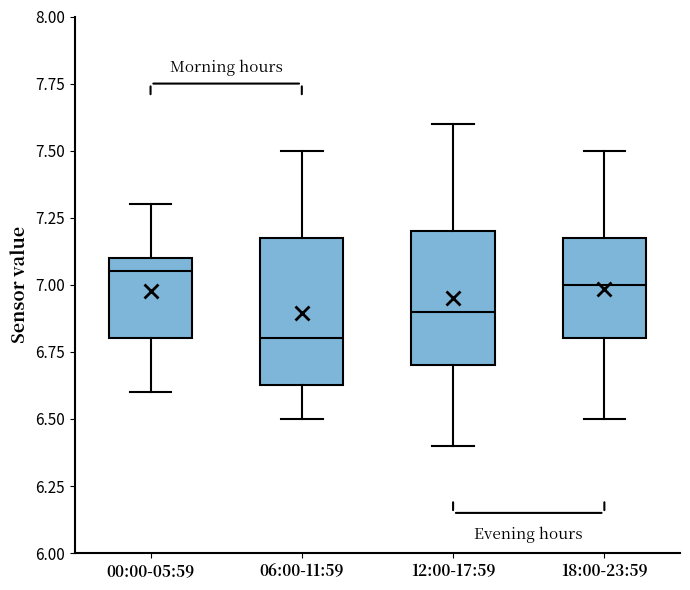

Reading left to right, read every box against the y-axis: the position of its median line, the range the box covers, and the ends of its whiskers. The values are not printed on the chart, so give them approximately, as read against the axis.

00:00-05:59: median 7.05, box 6.80 to 7.10, whiskers 6.60 to 7.30
06:00-11:59: median 6.80, box 6.65 to 7.20, whiskers 6.50 to 7.50
12:00-17:59: median 6.90, box 6.70 to 7.20, whiskers 6.40 to 7.60
18:00-23:59: median 7.00, box 6.80 to 7.20, whiskers 6.50 to 7.50